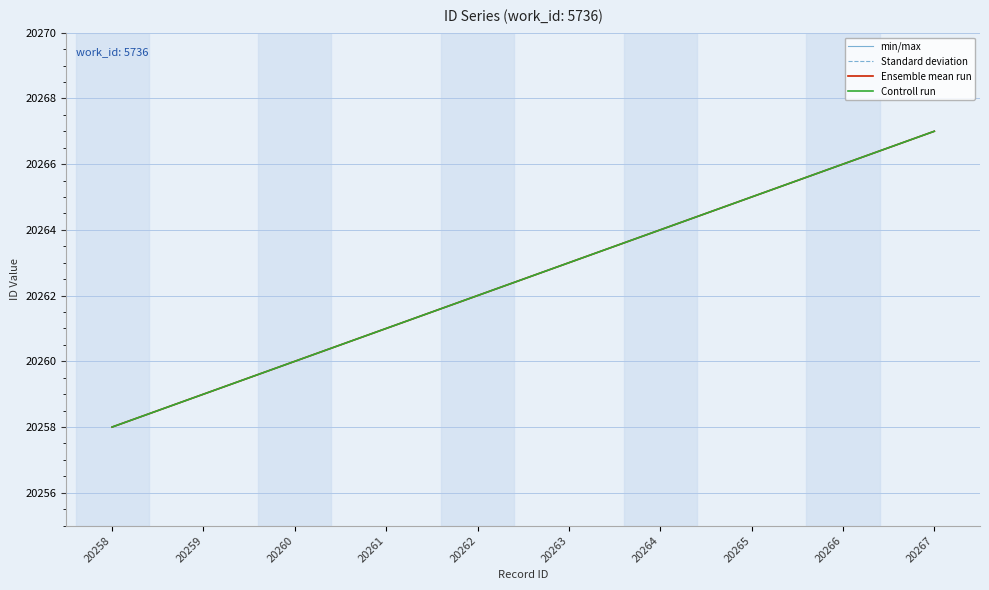

What is the value of the Ensemble mean run point at the 10th from the left?

20267